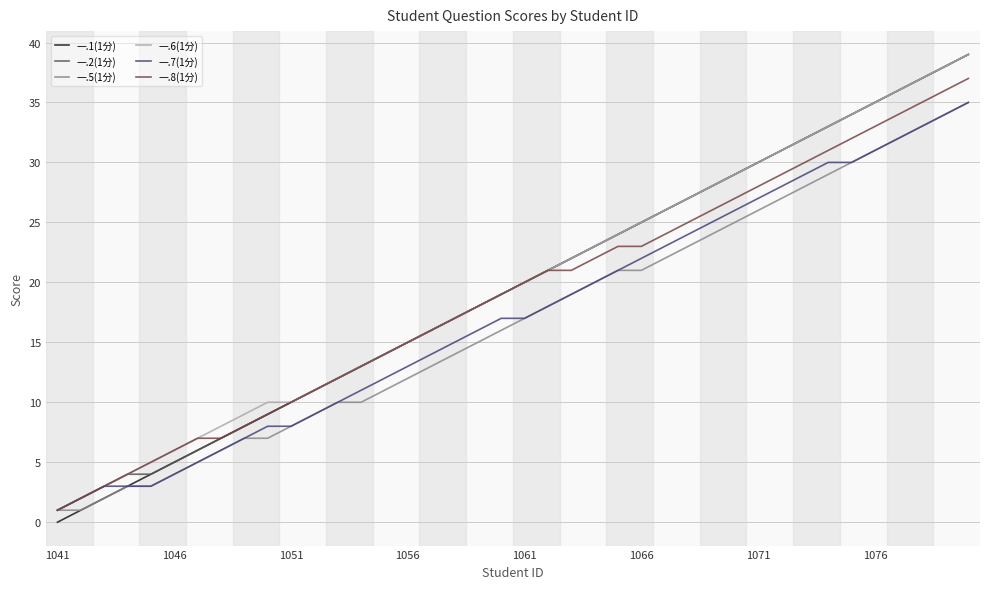

Which series has the largest range (max minus min)?

一.1(1分)